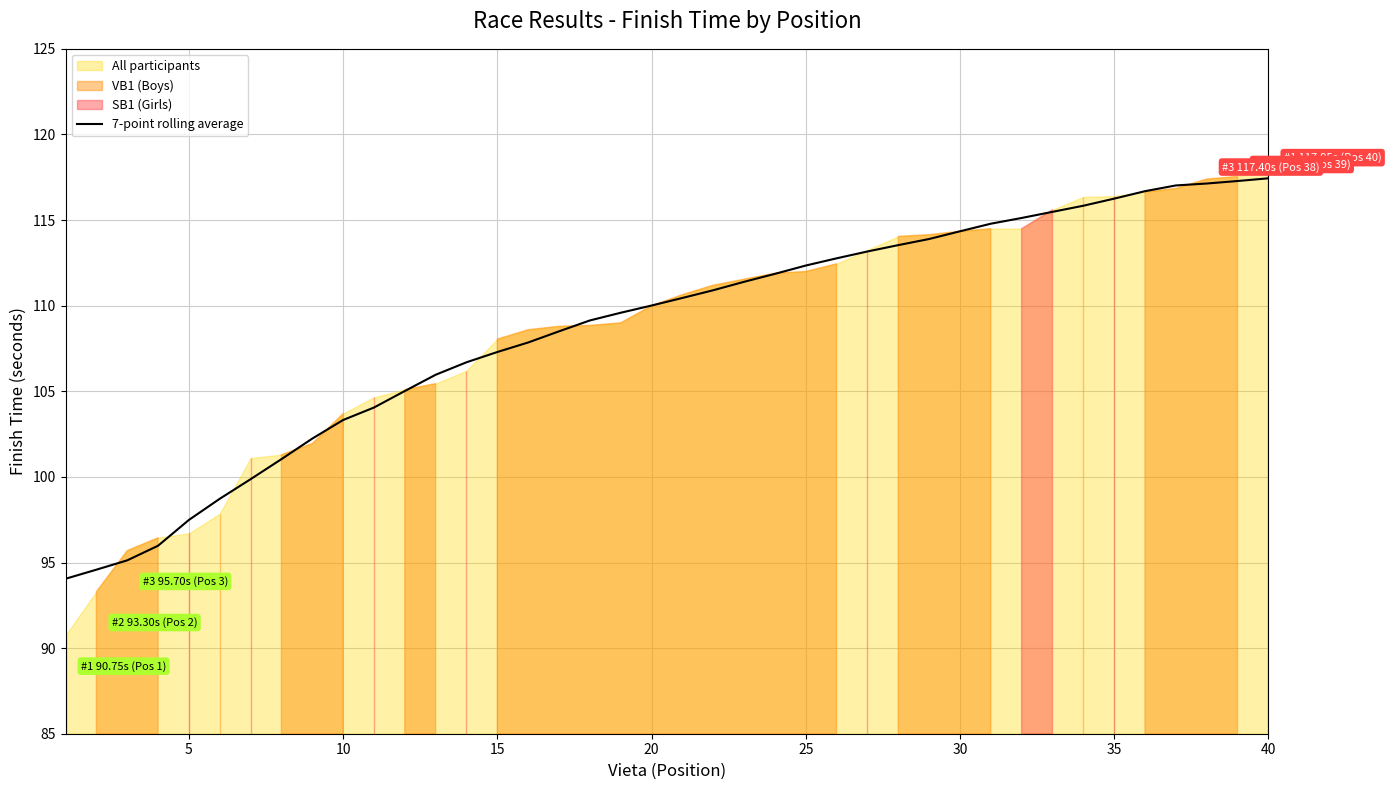

How many values exceed 110?

21